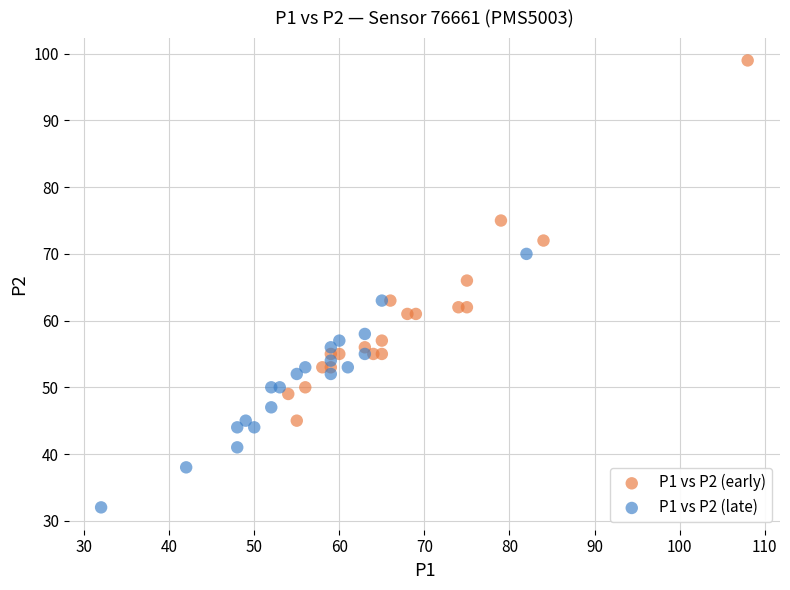

Which series has the widest spread of Y values?

P1 vs P2 (early)